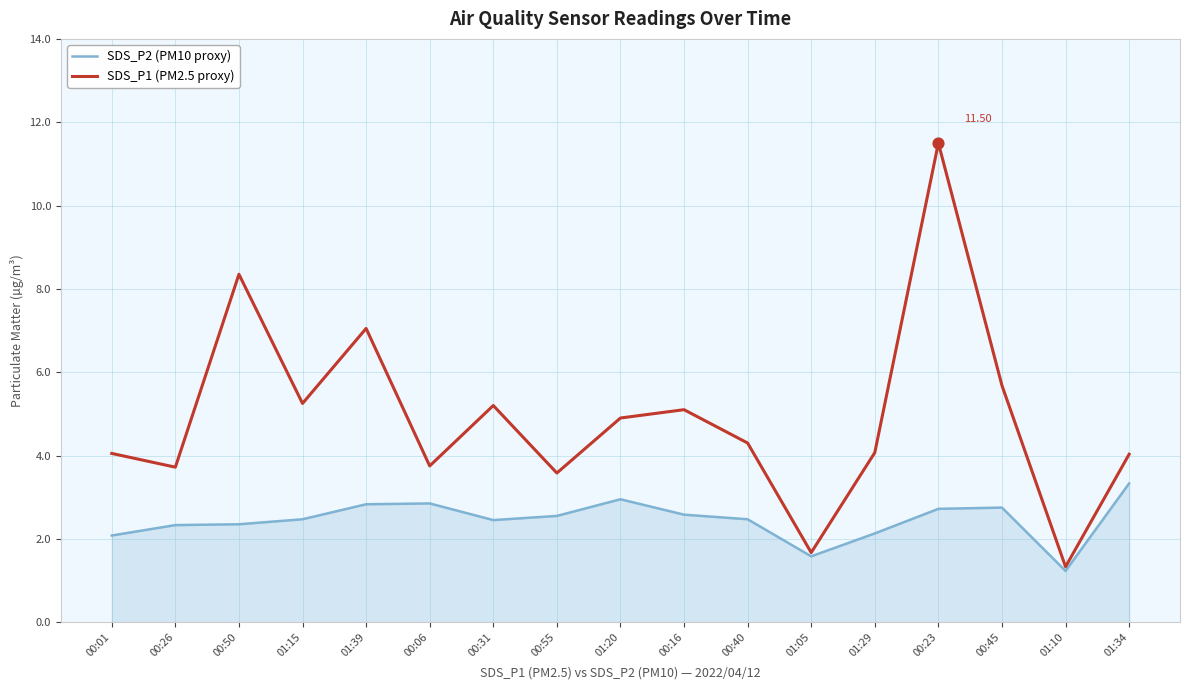

At which category is the sum across all series the highest?

00:23